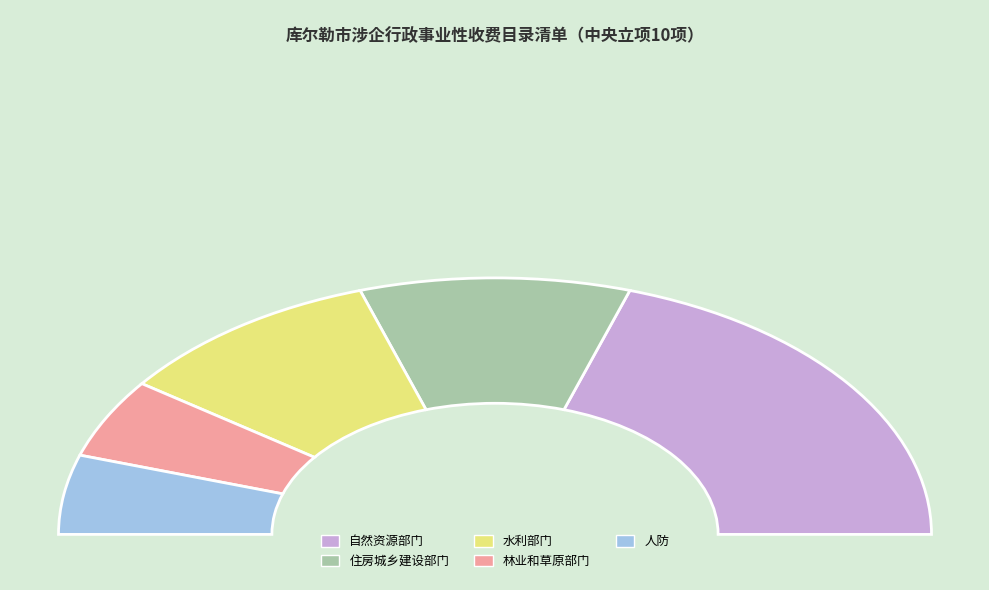

Which category has the biggest portion of the pie?

自然资源部门